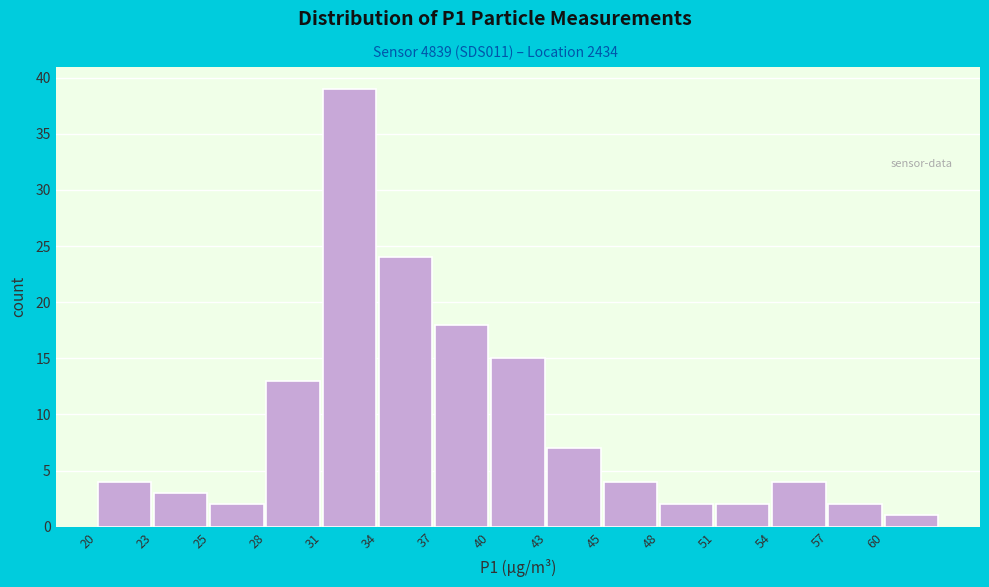

Reading left to right, extract all data points from this chart.

4	3	2	13	39	24	18	15	7	4	2	2	4	2	1